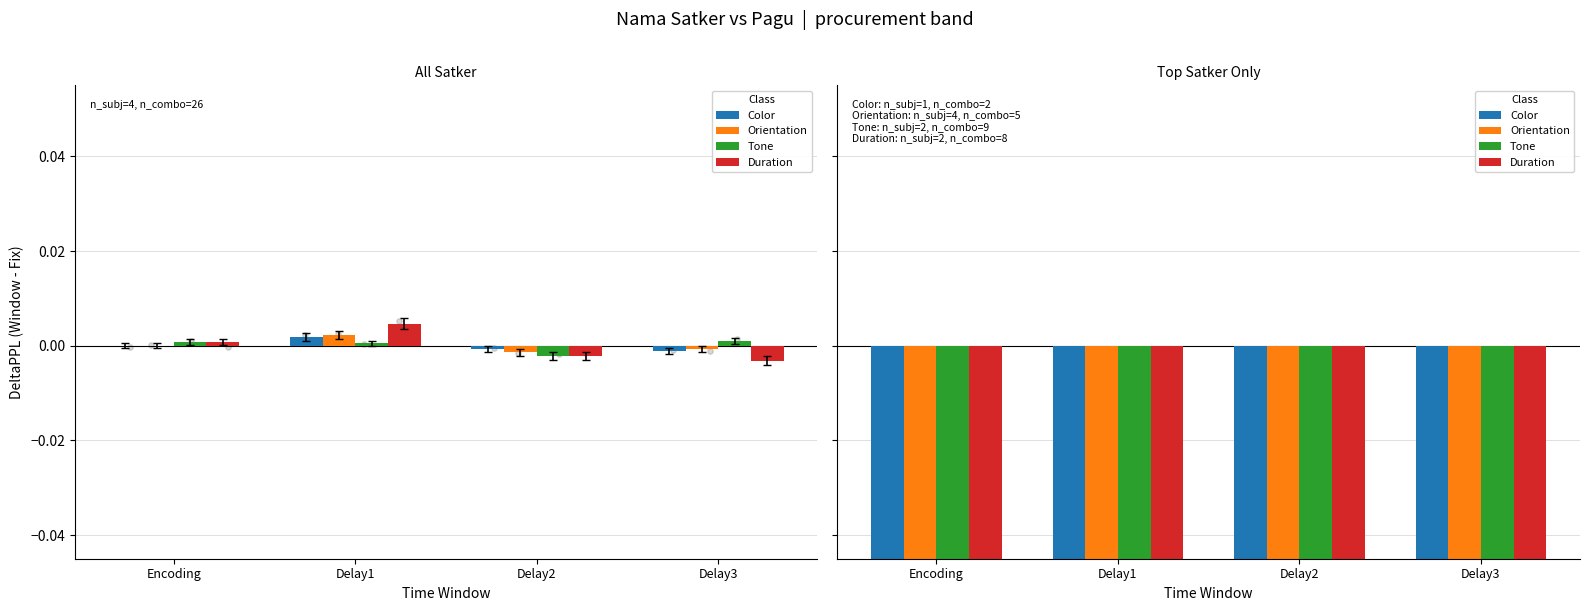

At how many categories does at least one series exceed -23?

4